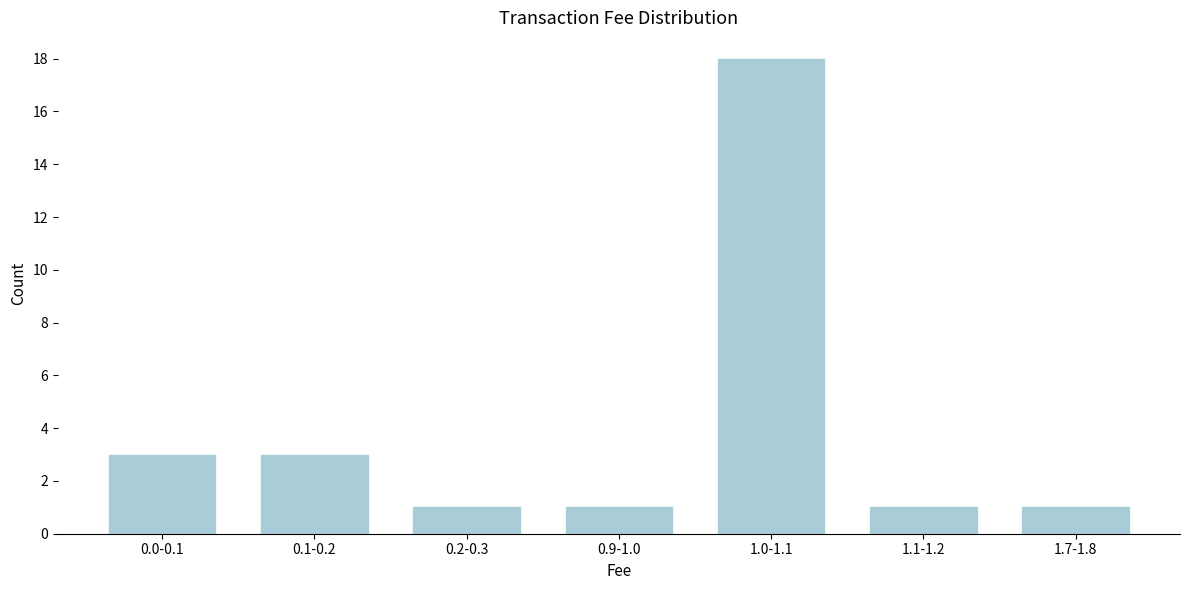

Reading left to right, extract all data points from this chart.

3	3	1	1	18	1	1